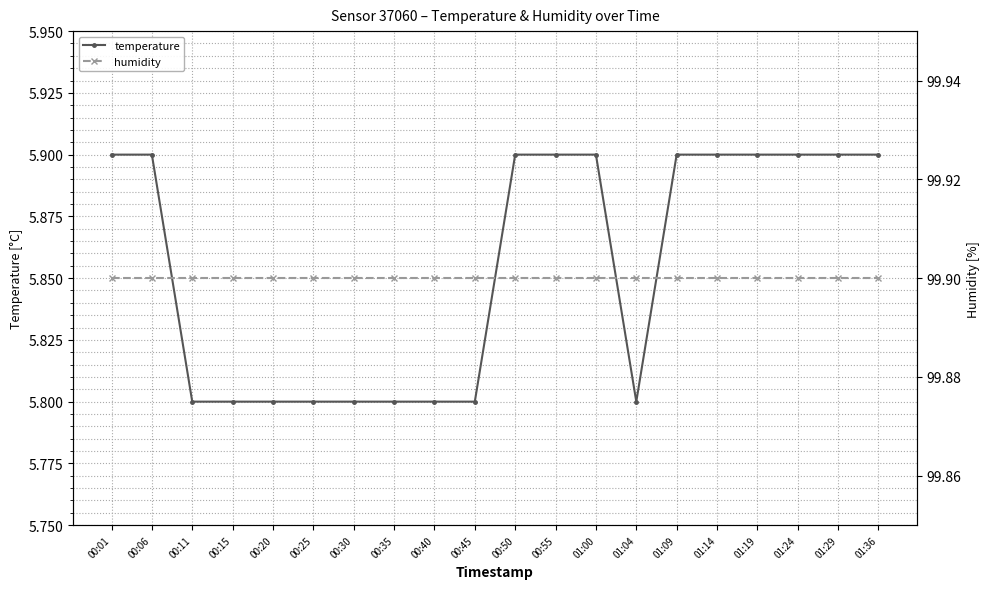

What value does the humidity series have at 00:06?

99.9